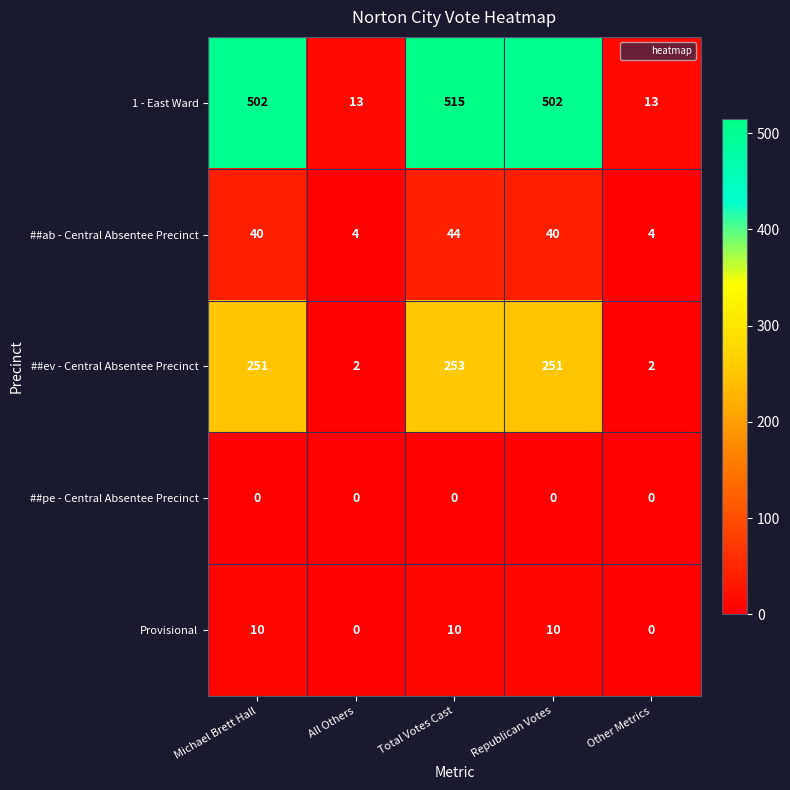

Reading left to right, transcribe all the data shown in this chart.

1 - East Ward: Michael Brett Hall=502	All Others=13	Total Votes Cast=515	Republican Votes=502	Other Metrics=13
##ab - Central Absentee Precinct: Michael Brett Hall=40	All Others=4	Total Votes Cast=44	Republican Votes=40	Other Metrics=4
##ev - Central Absentee Precinct: Michael Brett Hall=251	All Others=2	Total Votes Cast=253	Republican Votes=251	Other Metrics=2
##pe - Central Absentee Precinct: Michael Brett Hall=0	All Others=0	Total Votes Cast=0	Republican Votes=0	Other Metrics=0
Provisional: Michael Brett Hall=10	All Others=0	Total Votes Cast=10	Republican Votes=10	Other Metrics=0